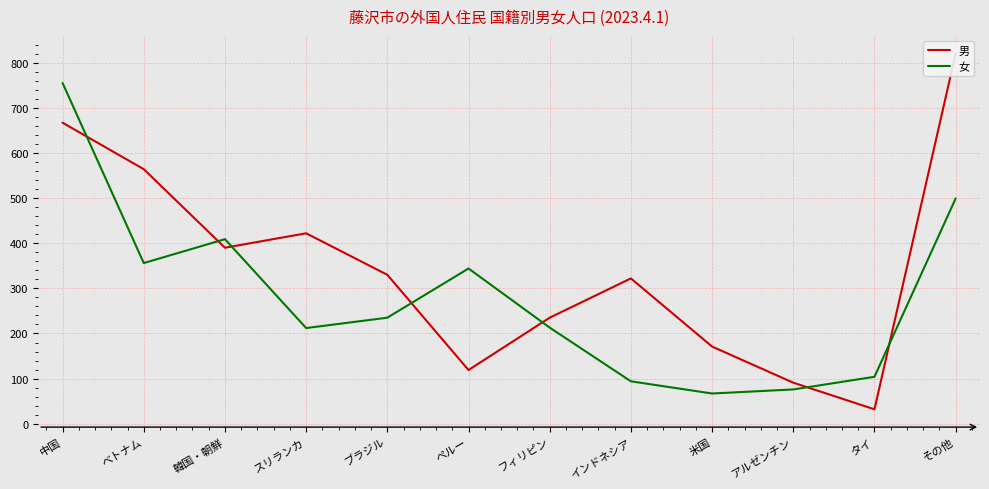

How many intersections are there between 女 and 男?

7